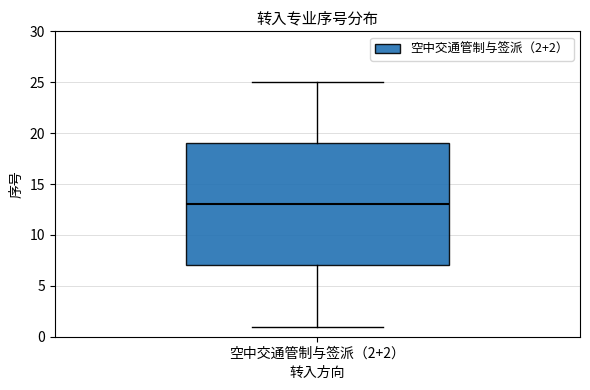

Where does the upper whisker of the box for 空中交通管制与签派（2+2） end on the y-axis? The values are not printed on the chart, so give them approximately, as read against the axis.

25